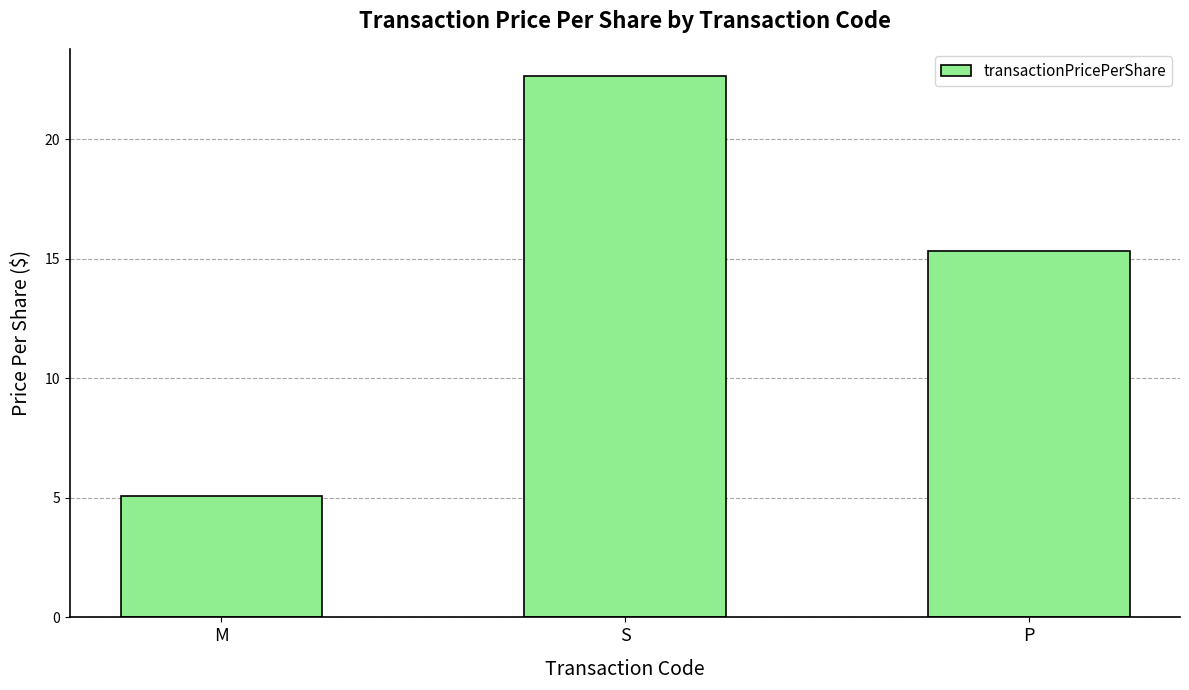

True or false: the data shows 26.8 at P.

False